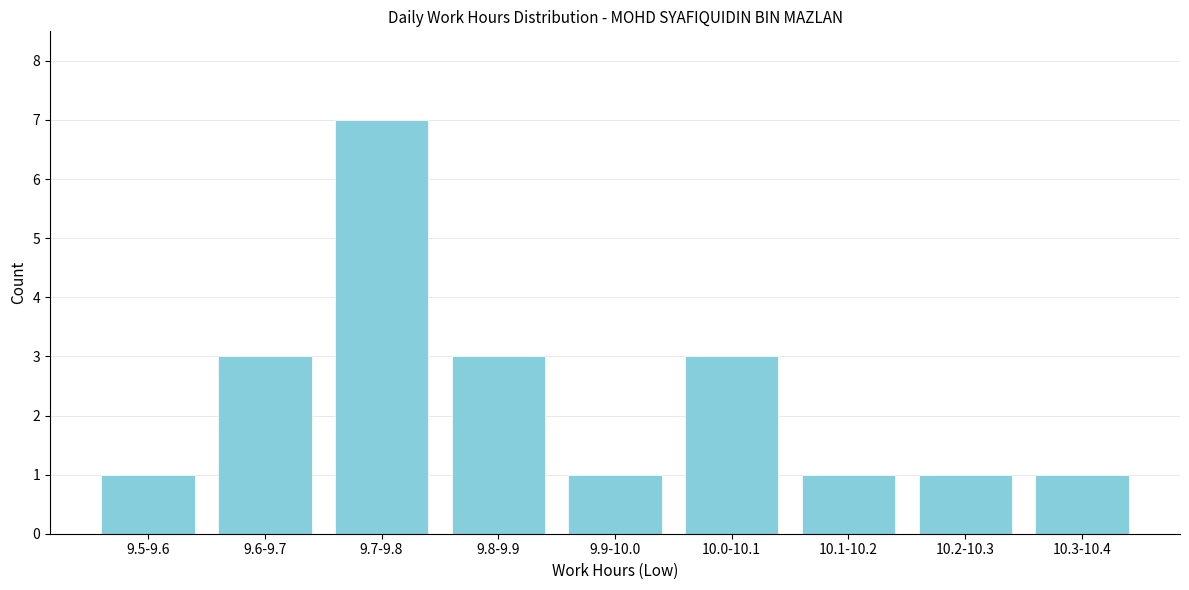

Reading left to right, list all the values displayed in this chart.

9.5-9.6=1	9.6-9.7=3	9.7-9.8=7	9.8-9.9=3	9.9-10.0=1	10.0-10.1=3	10.1-10.2=1	10.2-10.3=1	10.3-10.4=1